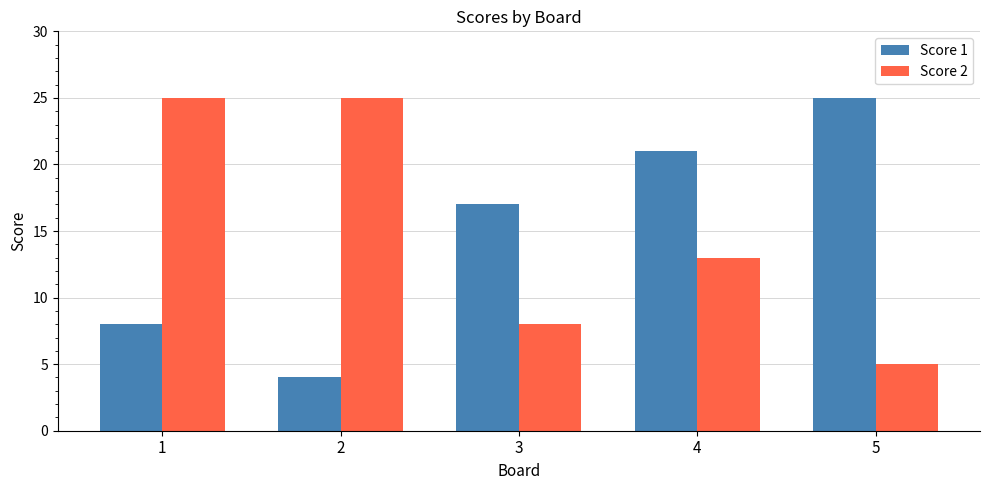

Is it true that Score 1 equals 13 at 1?

False